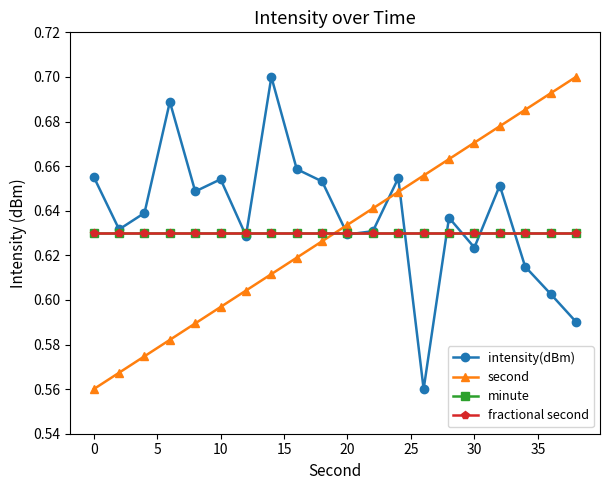

How many interior local peaks does the intensity(dBm) series have?

6